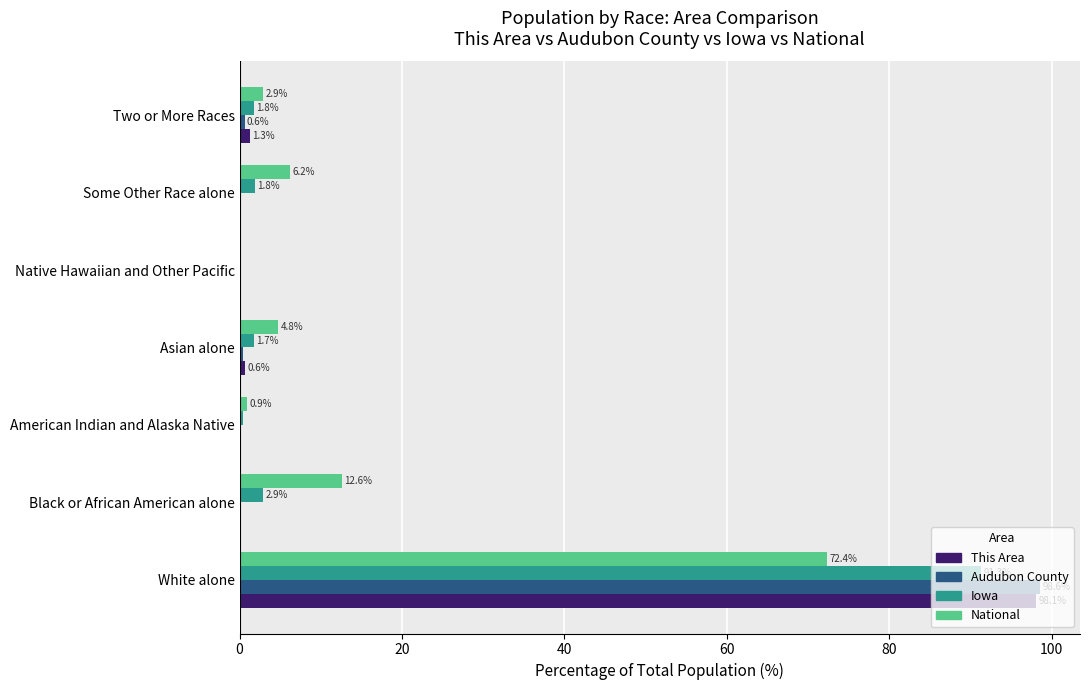

What is the sum of all Audubon County values?

100.0